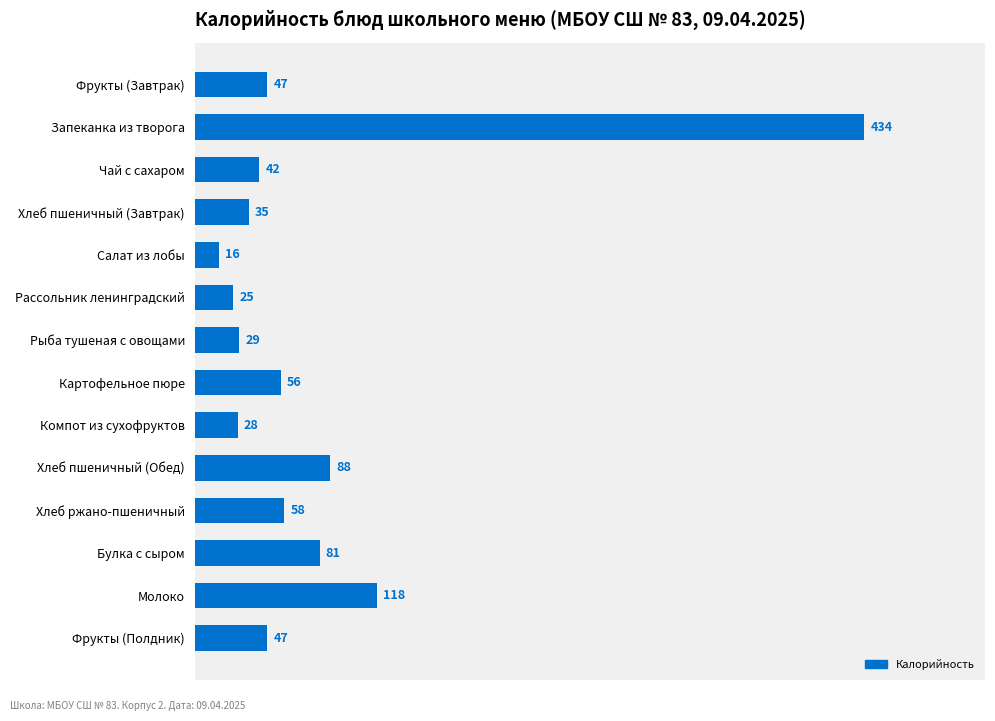

Does the chart contain any negative values?

No